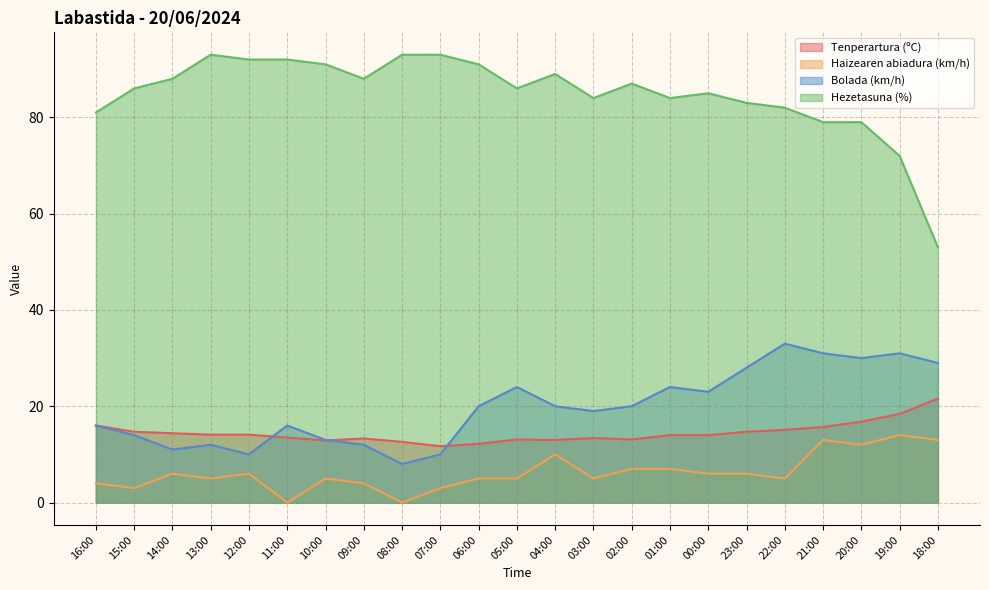

Between 15:00 and 14:00, which is larger?

15:00